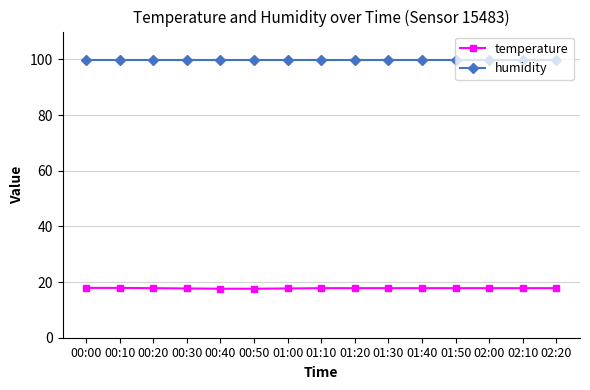

Is the value of temperature at 01:20 greater than the value of humidity at 02:00?

No